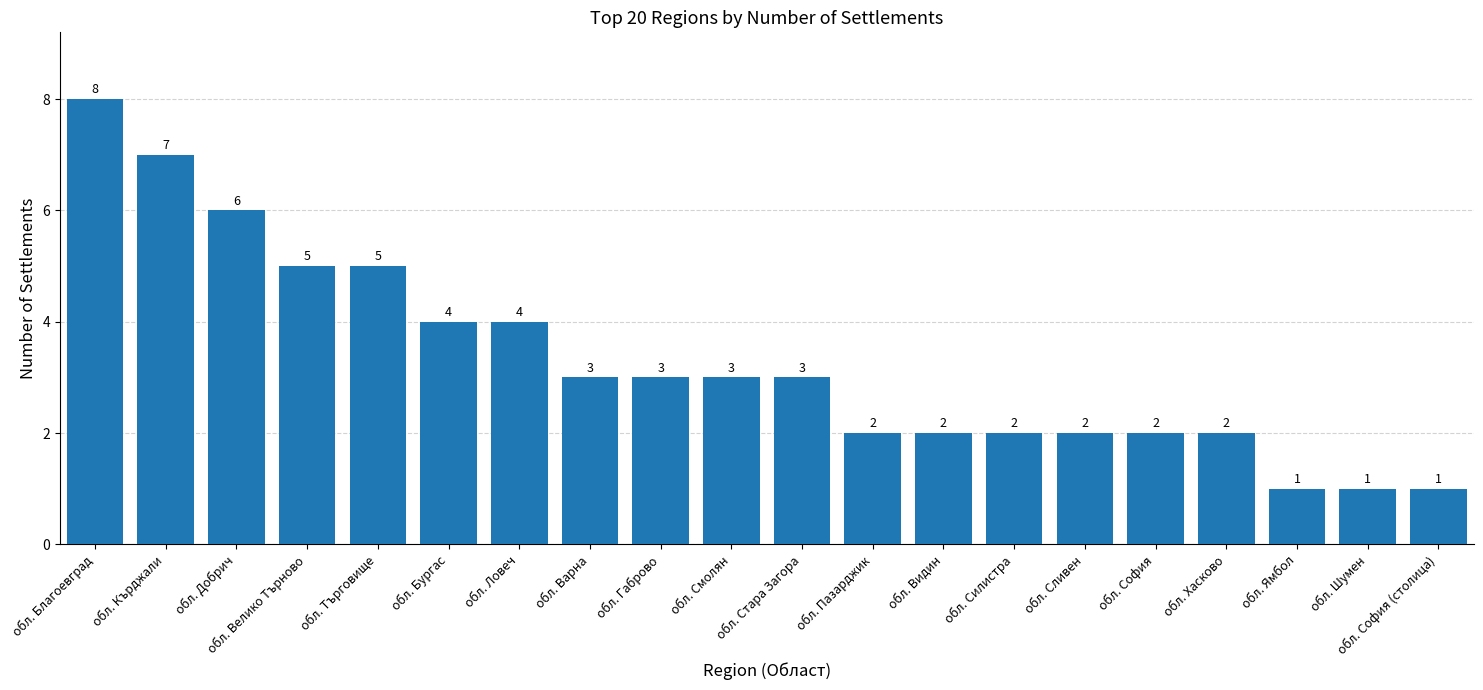

What is the greatest value displayed?

8